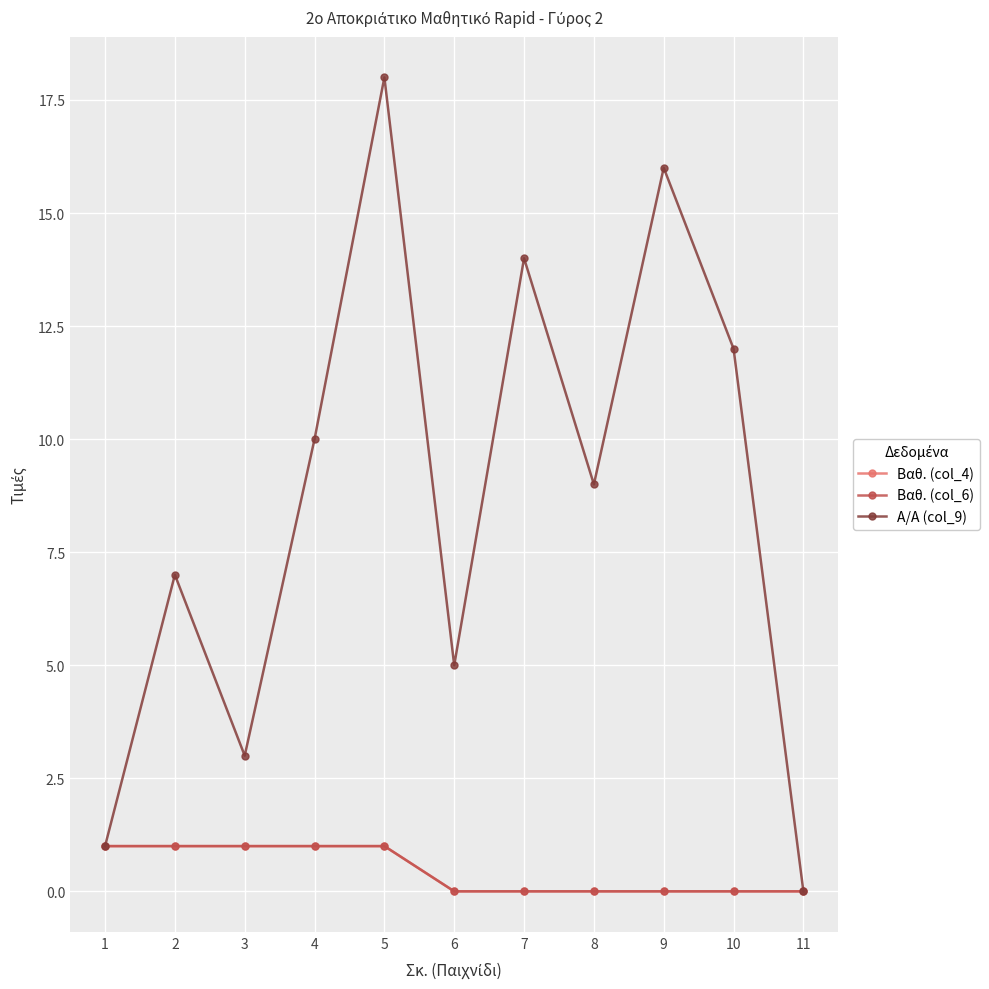

Is this an area chart (filled region under the line)?

No